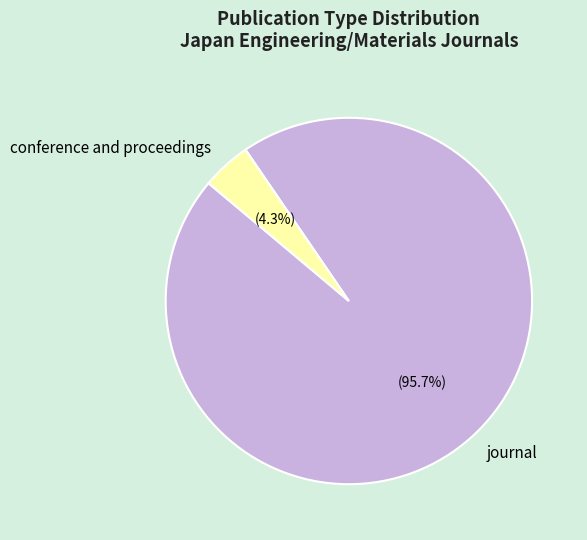

What is the smallest slice in the pie chart?

conference and proceedings